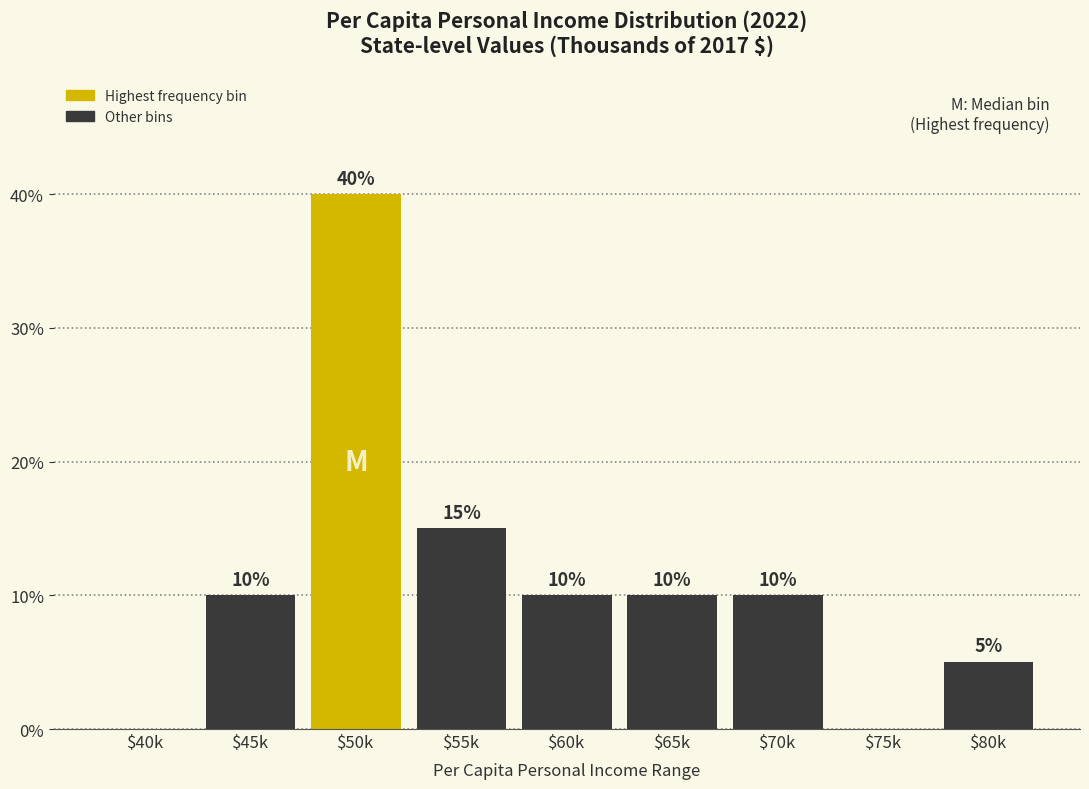

Is it true that the value at $45k is 14?

False